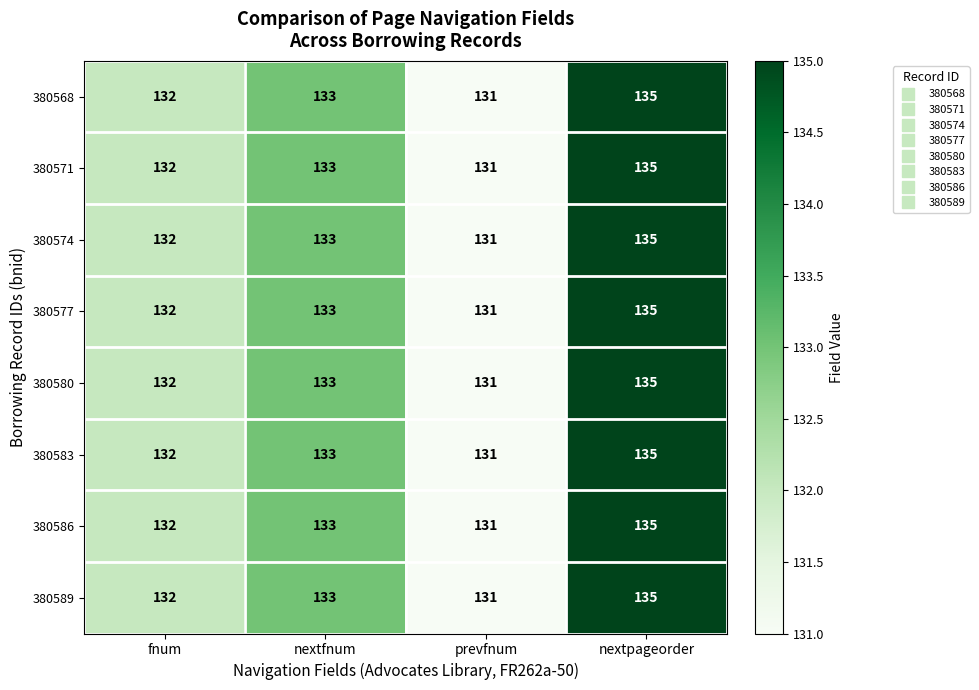

At which category is the sum across all series the highest?

nextpageorder